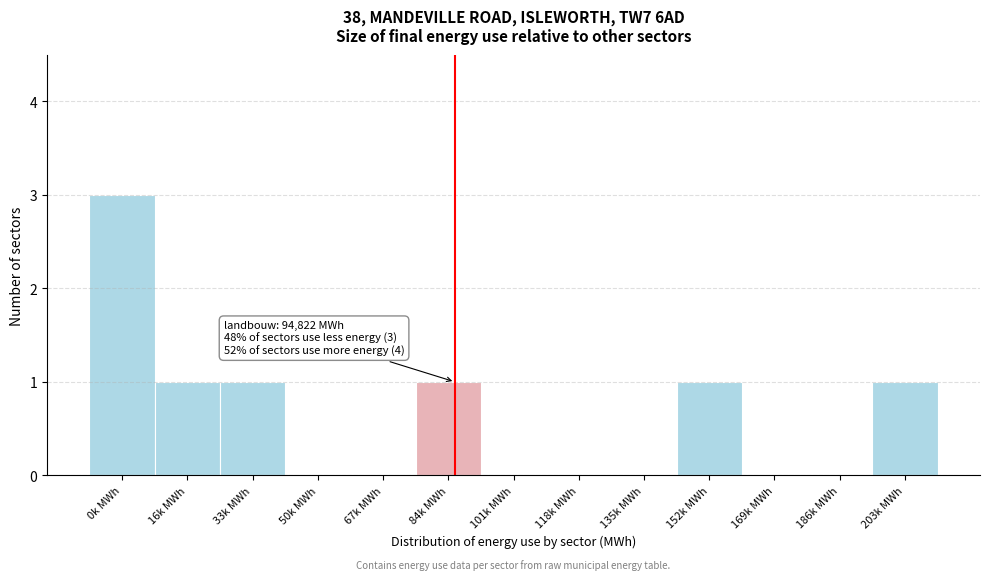

What is the sum of all values?

8